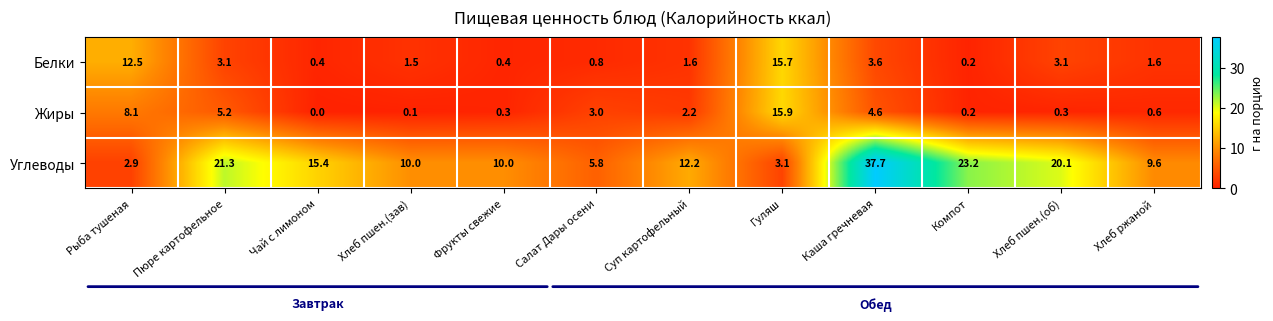

What is the sum of the Жиры values at Хлеб пшен.(об) and Хлеб ржаной?

0.9